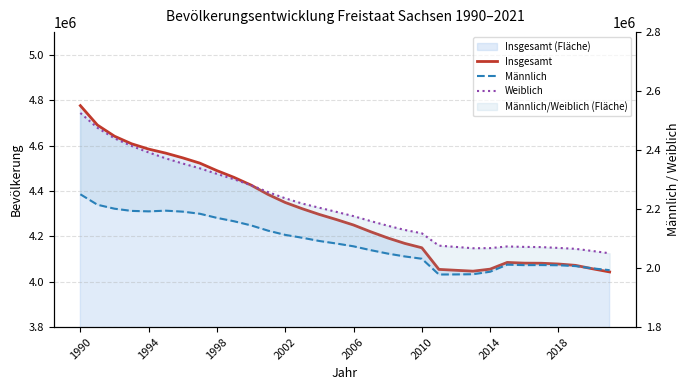

Which series has the largest total across all categories?

Insgesamt